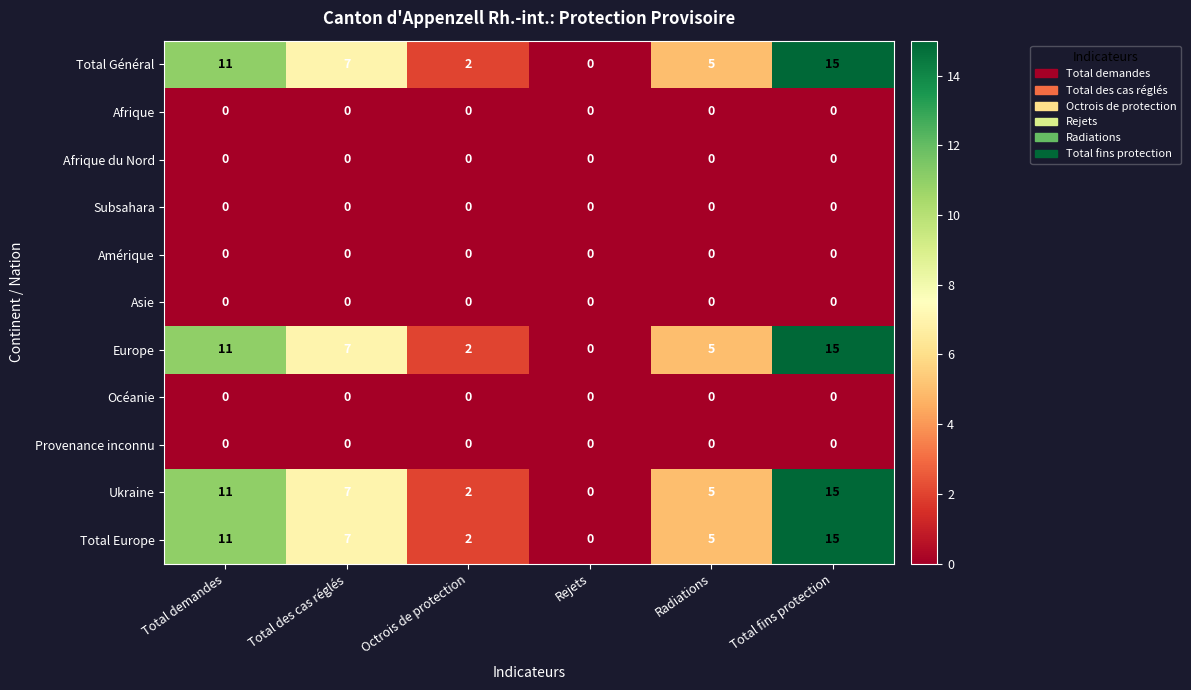

What is the sum of all Europe values?

40